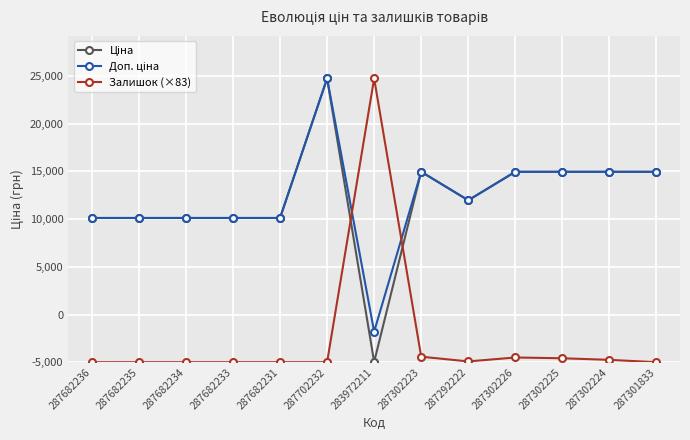

Where is Ціна nearest to the value 14889?

287682236